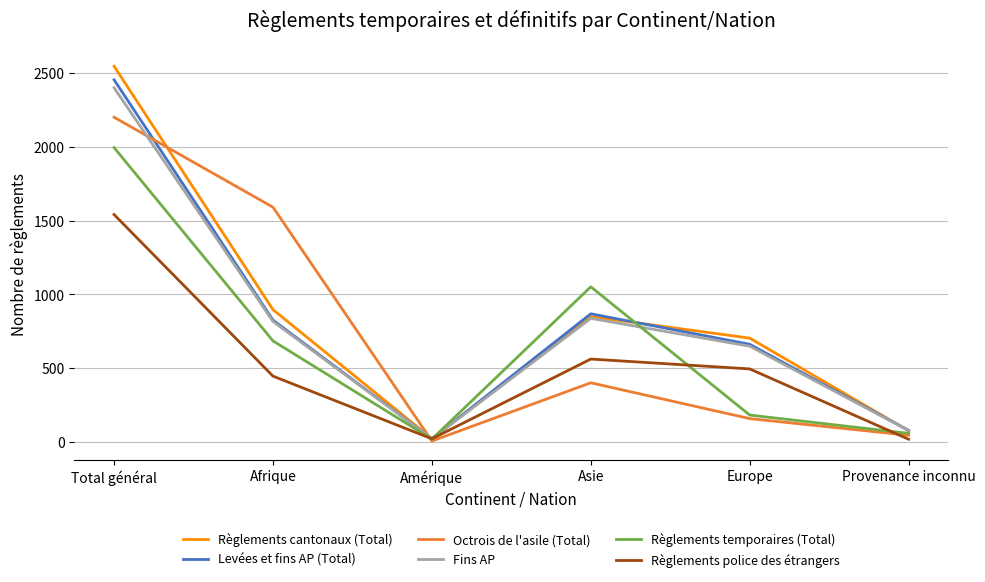

How many times do Levées et fins AP (Total) and Octrois de l'asile (Total) cross each other?

2